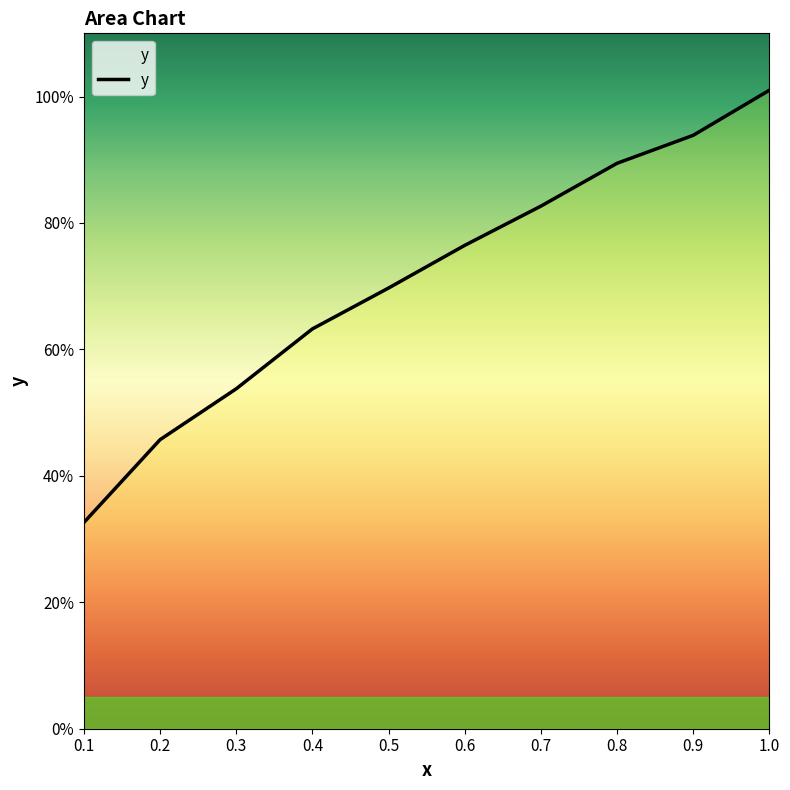

The chart shows a value of 1.8 at 1.0. True or false?

False